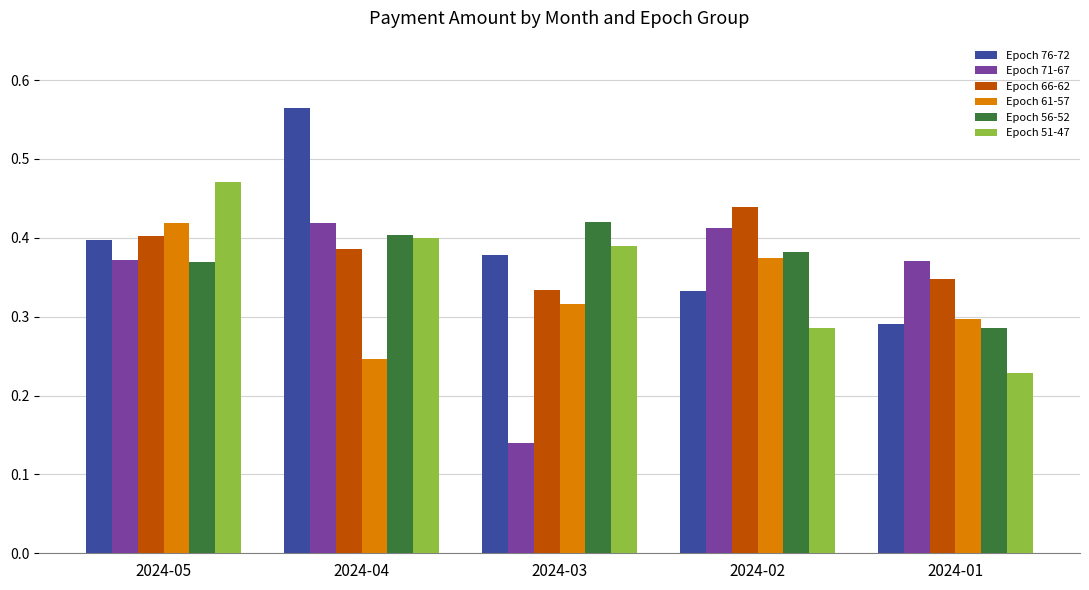

What is the sum of all Epoch 51-47 values?

1.8